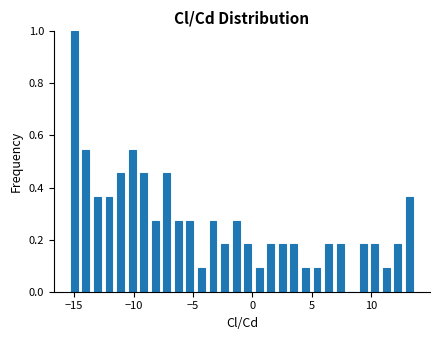

Around what value on the x-axis is the tallest bar? Give the approximate position of its centre, as read against the axis.

-15.0